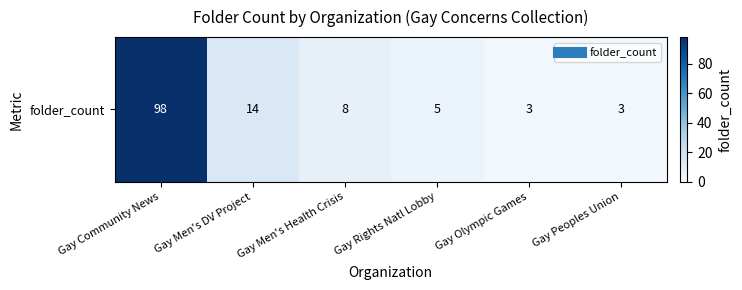

Reading left to right, extract all data points from this chart.

Gay Community News=98	Gay Men's DV Project=14	Gay Men's Health Crisis=8	Gay Rights Natl Lobby=5	Gay Olympic Games=3	Gay Peoples Union=3